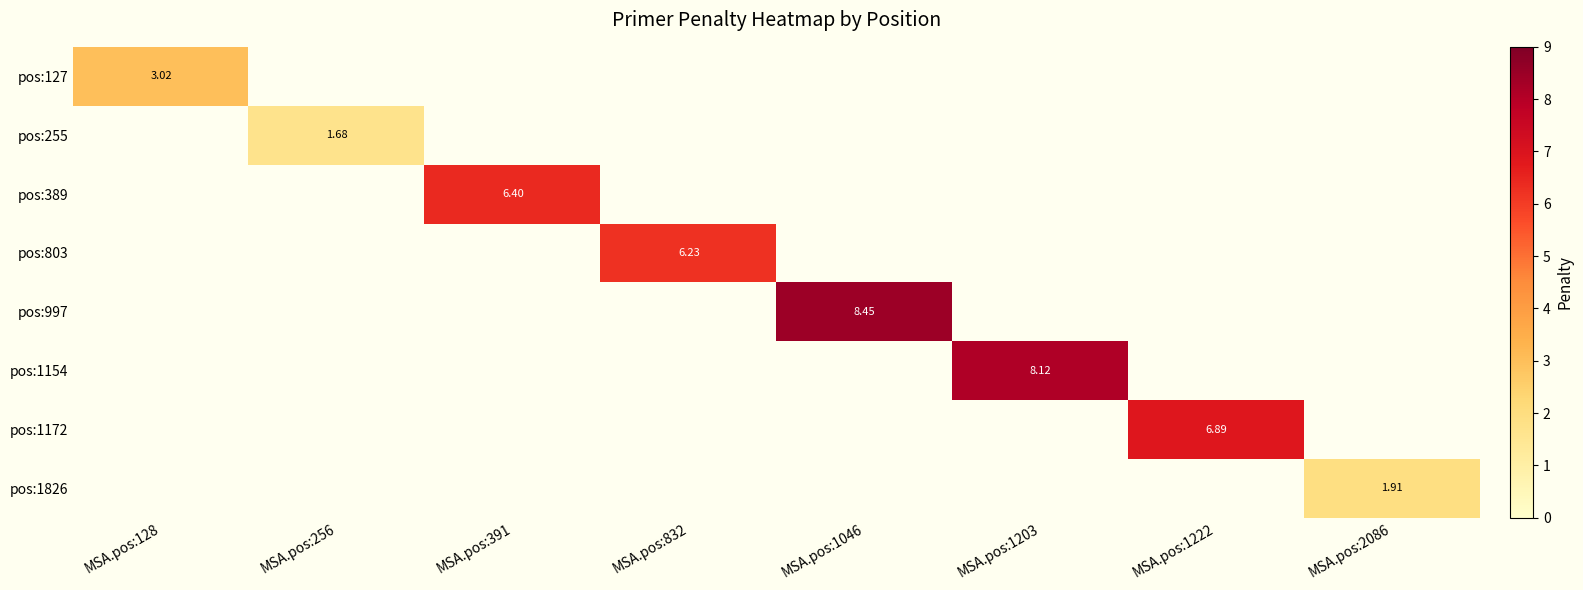

At how many categories does at least one series exceed 3?

6